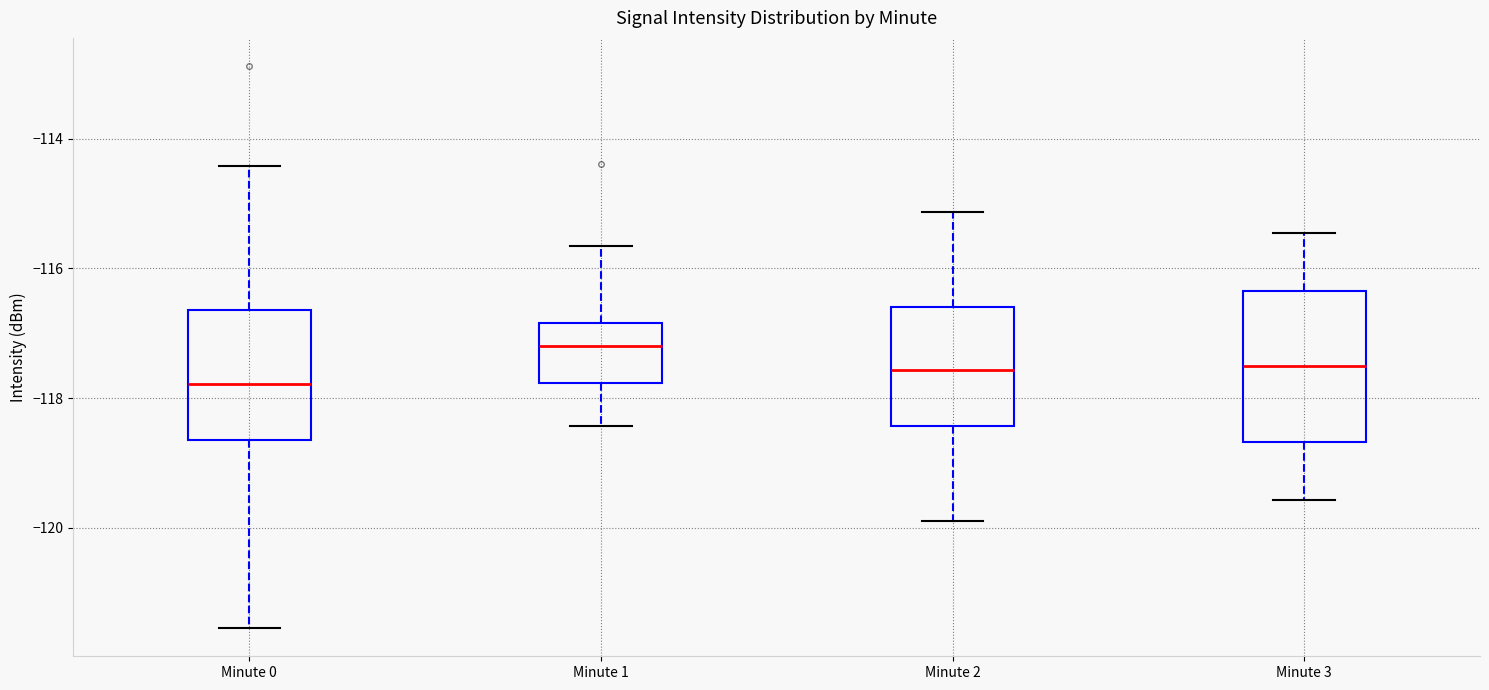

Comparing the boxes themselves (not the whiskers), which one is the tallest?

Minute 3